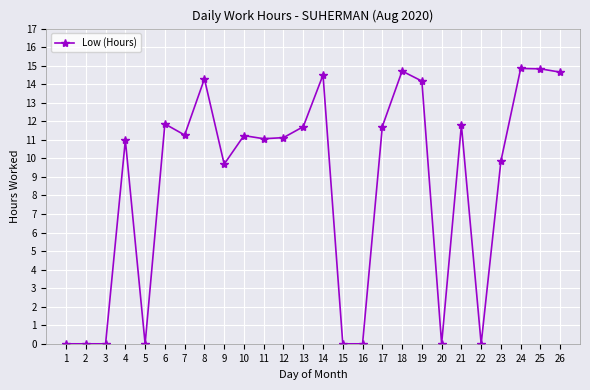

Between 20 and 18, which is larger?

18